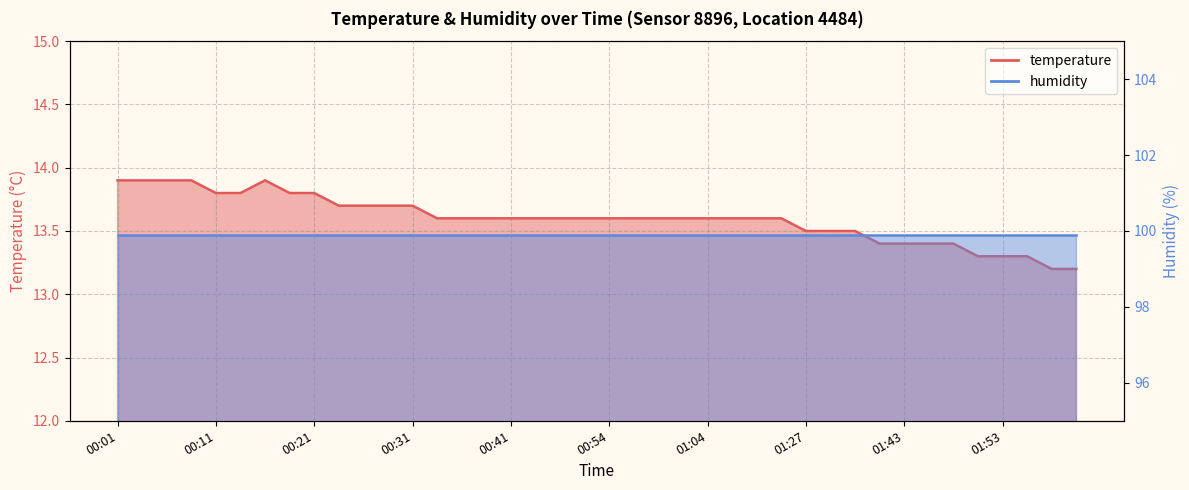

What is the change in value from 01:21 to 01:50?

-0.3